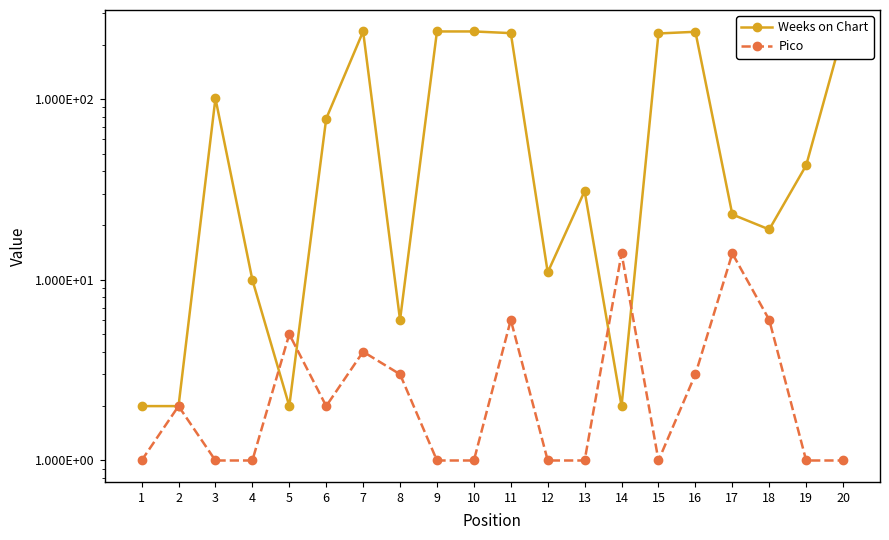

The Pico series shows 24 at 17. True or false?

False